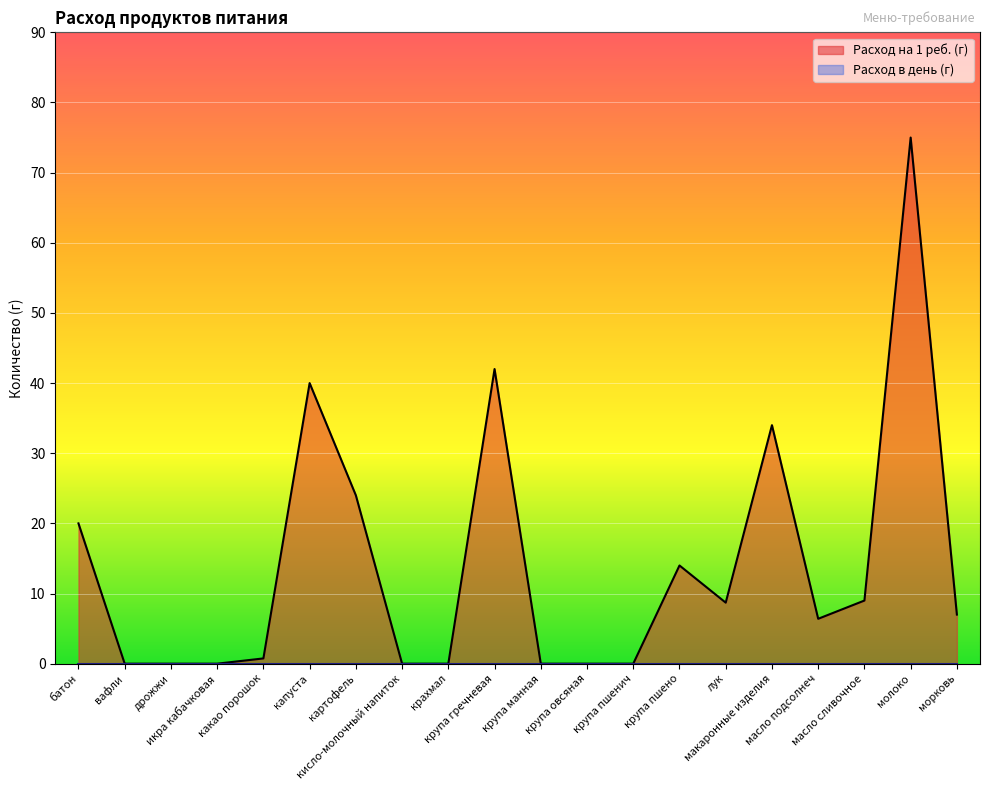

What is the label of the 11th point from the left?

крупа манная